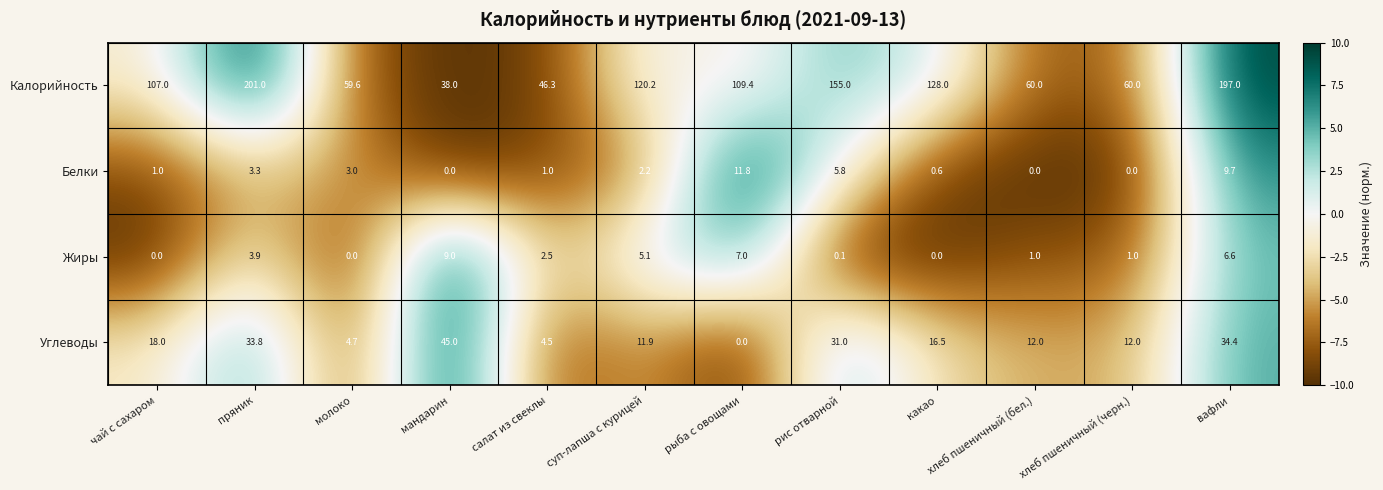

Rank the series at рыба с овощами from highest to lowest value.

Калорийность, Белки, Жиры, Углеводы